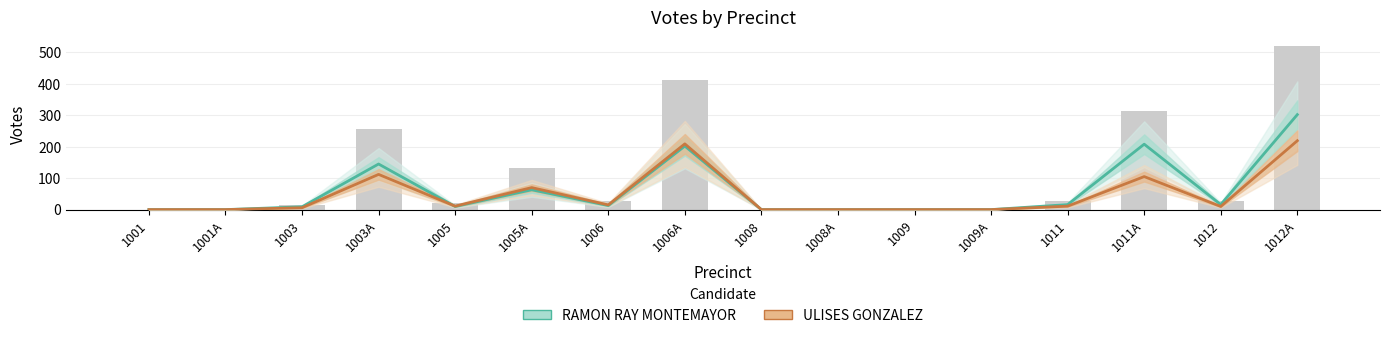

What is the difference between the ULISES GONZALEZ values at 1001 and 1006?

15